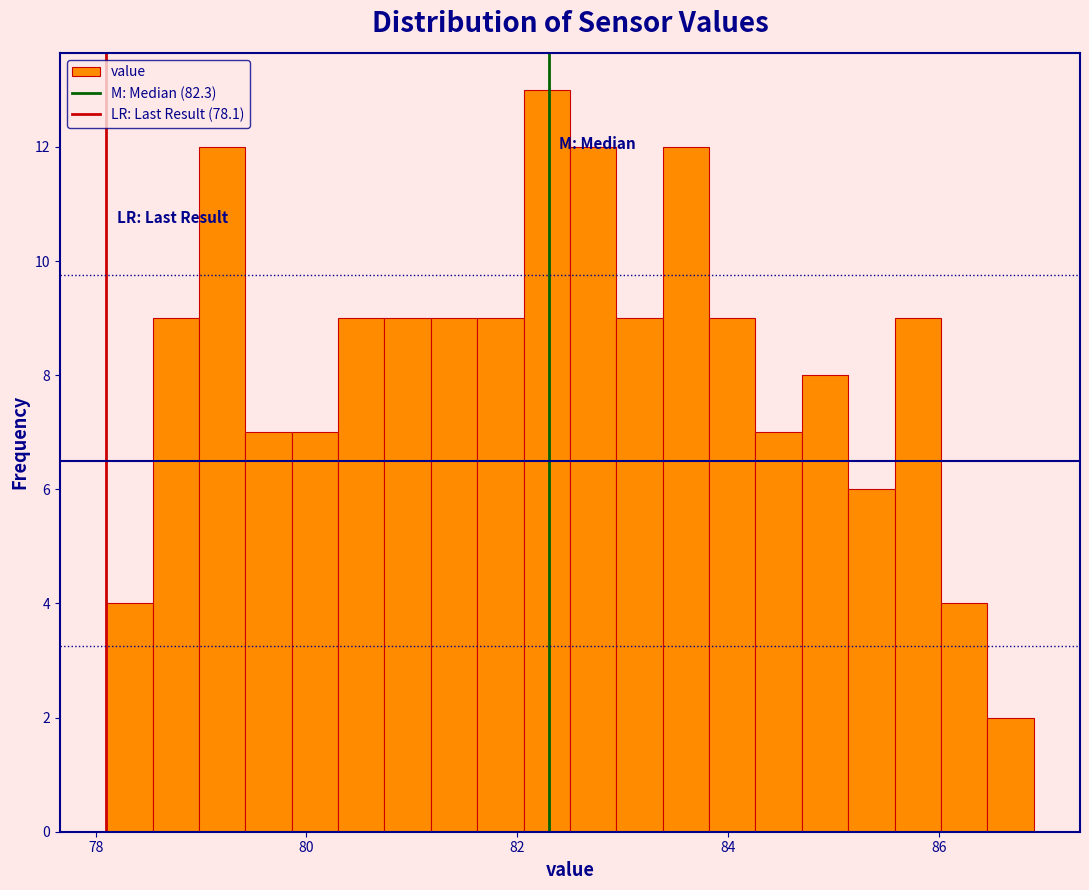

Read against the x-axis, roughly where is the centre of the tallest bar?

82.2